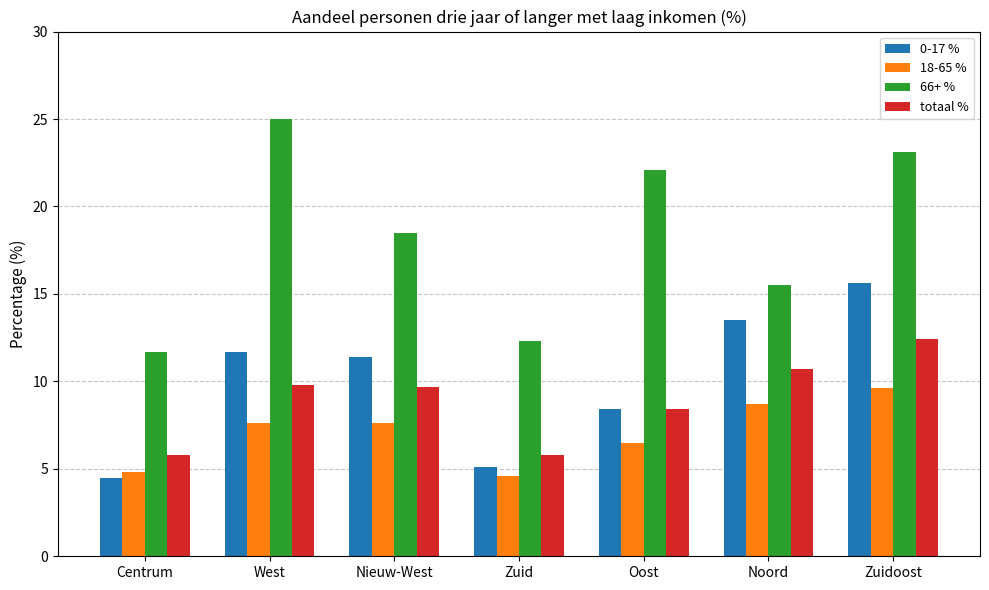

Which category has the highest value across all series?

West